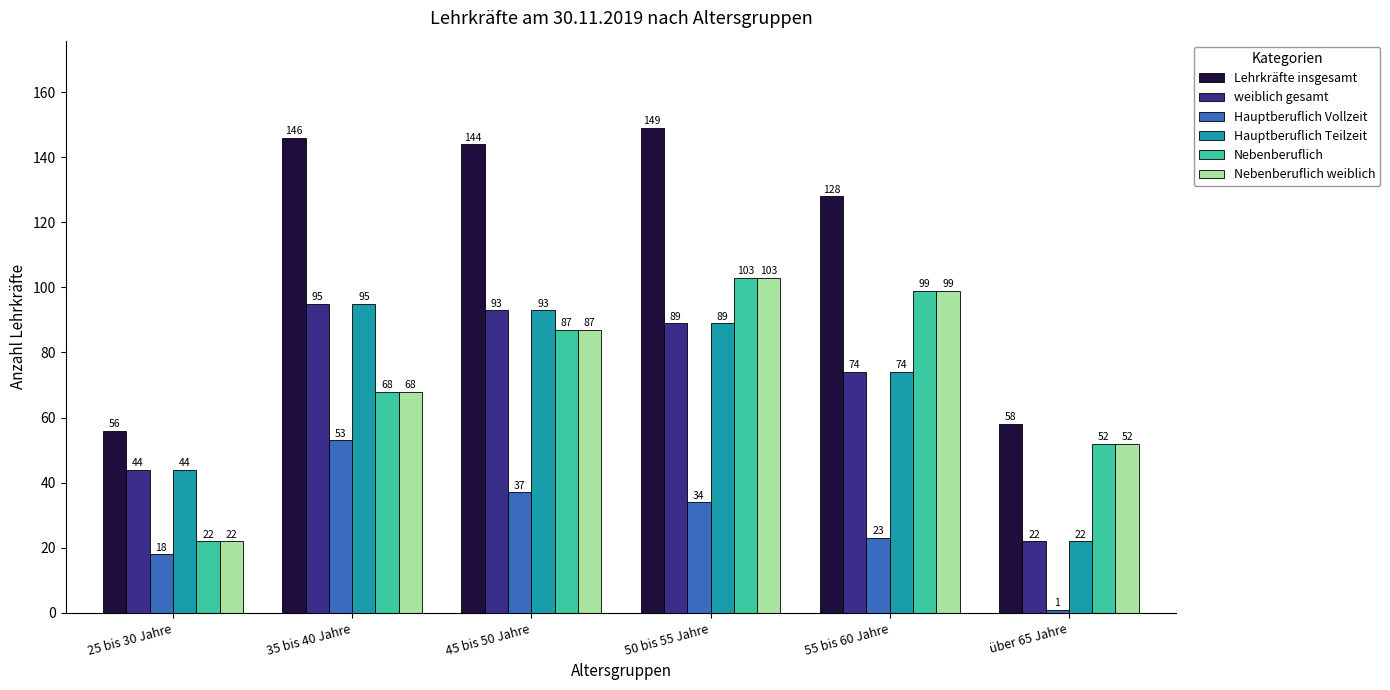

What is the value of the Hauptberuflich Vollzeit bar at the 1st from the left?

18